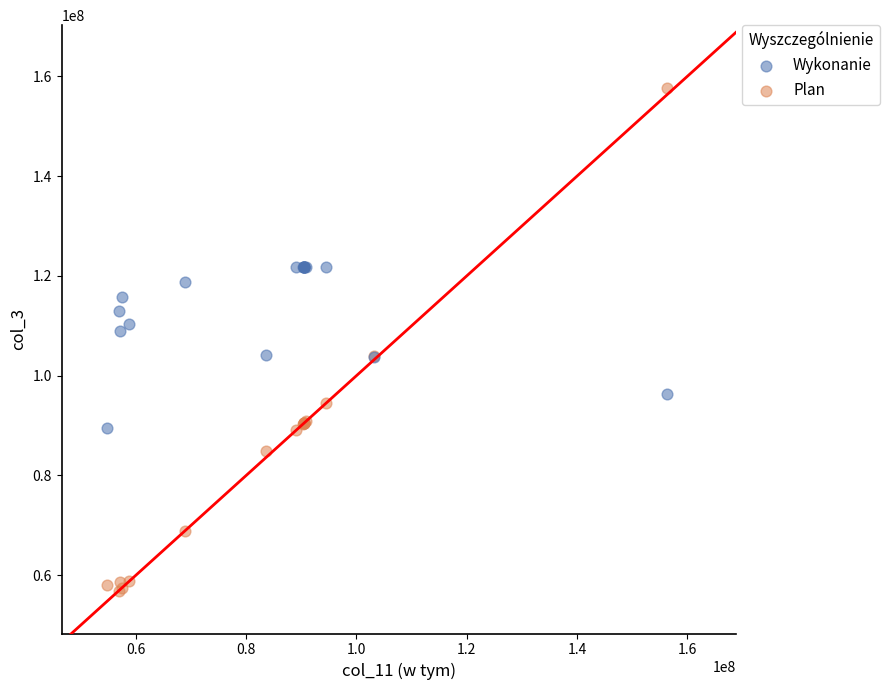

Which series reaches the minimum Y coordinate?

Plan